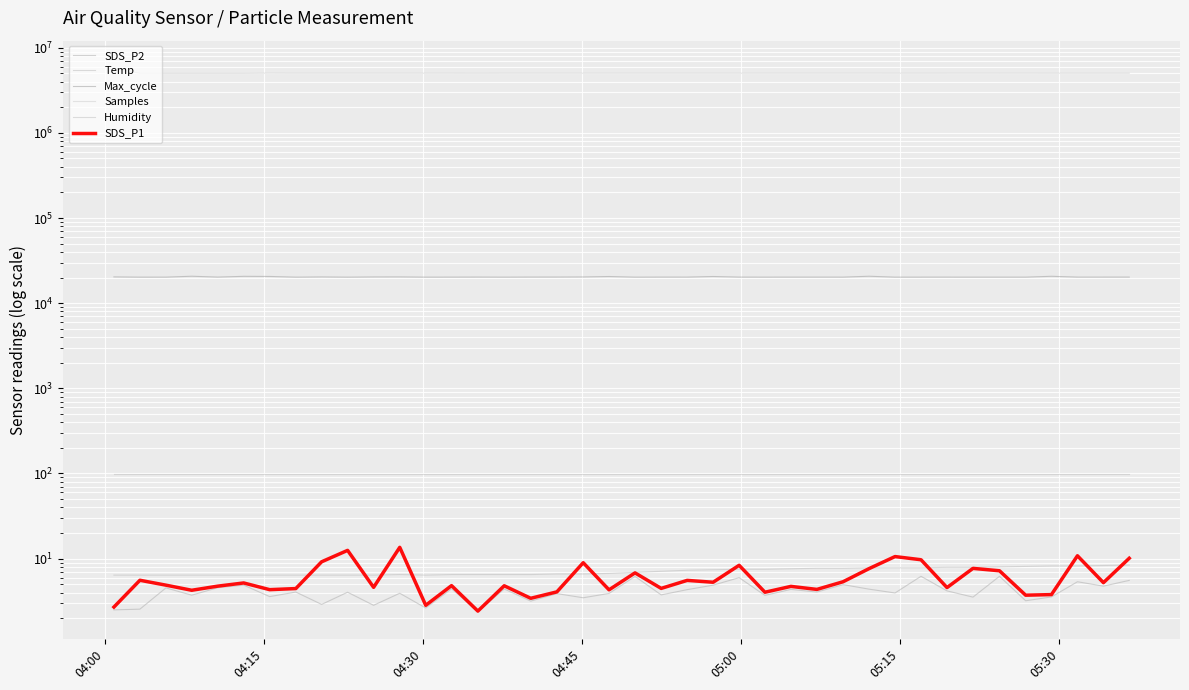

How many lines are shown in the chart?

6